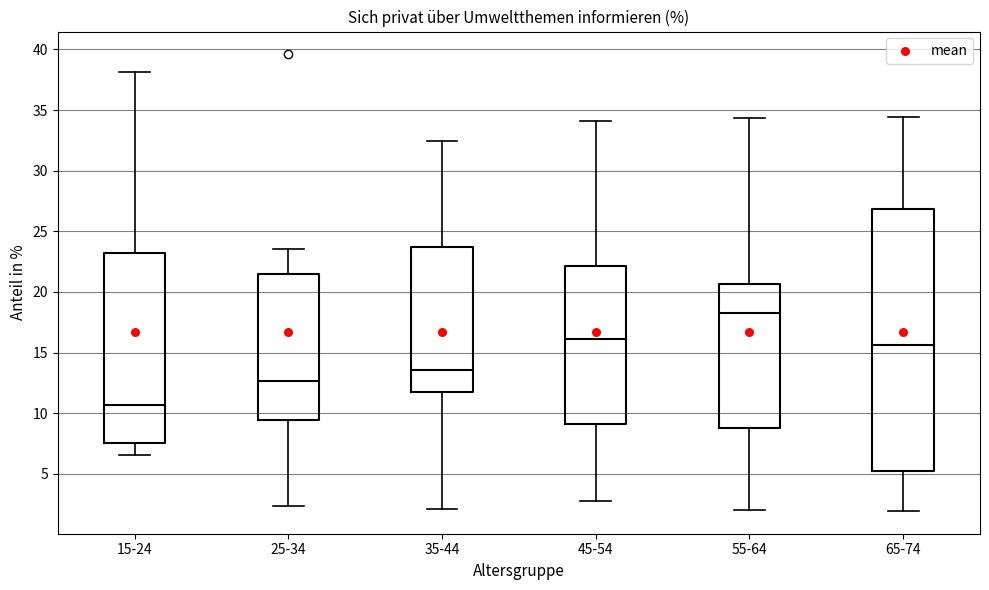

Reading left to right, transcribe this box plot: for each box, give where its median line is, the range the box spans, and where its two whiskers end, as read against the y-axis. The values are not printed on the chart, so give them approximately, as read against the axis.

15-24: median 10.5, box 7.5 to 23.0, whiskers 6.5 to 38.0
25-34: median 12.5, box 9.5 to 21.5, whiskers 2.5 to 23.5
35-44: median 13.5, box 12.0 to 23.5, whiskers 2.0 to 32.5
45-54: median 16.0, box 9.0 to 22.0, whiskers 2.5 to 34.0
55-64: median 18.5, box 8.5 to 20.5, whiskers 2.0 to 34.5
65-74: median 15.5, box 5.0 to 27.0, whiskers 2.0 to 34.5